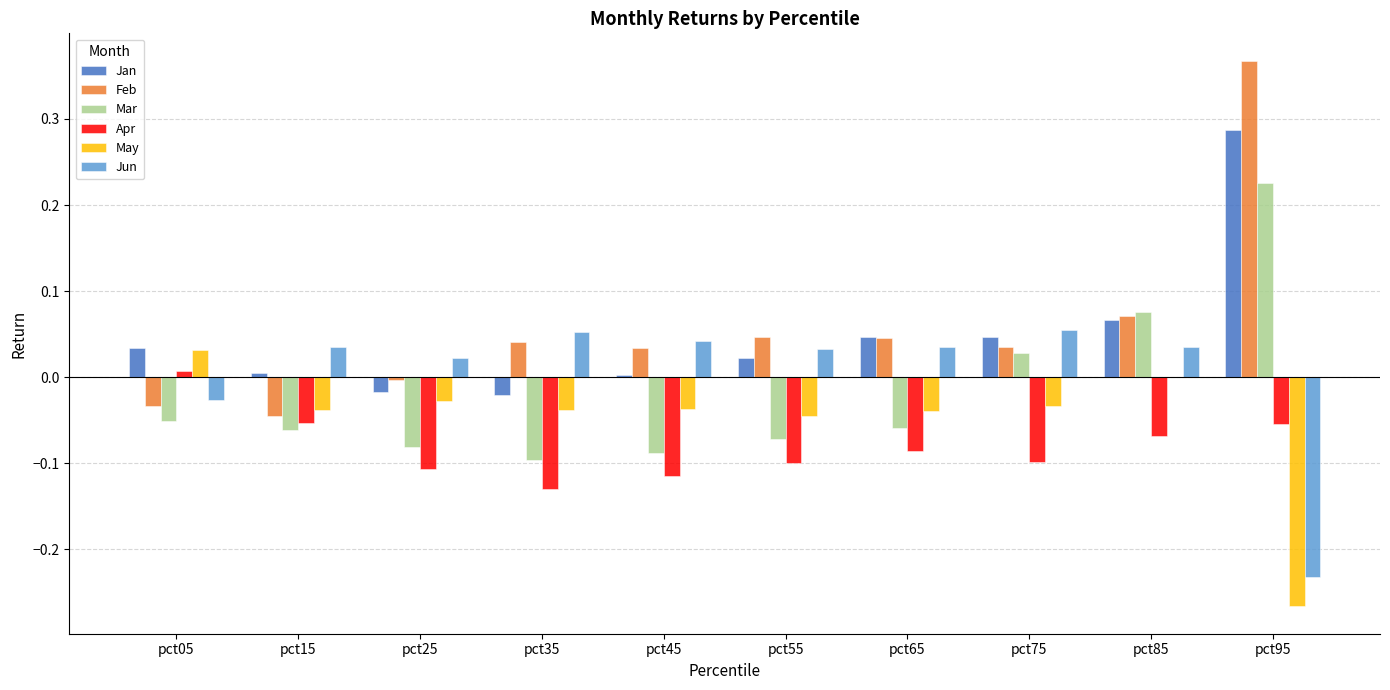

True or false: Mar has a value of -0.0 at pct35.

False